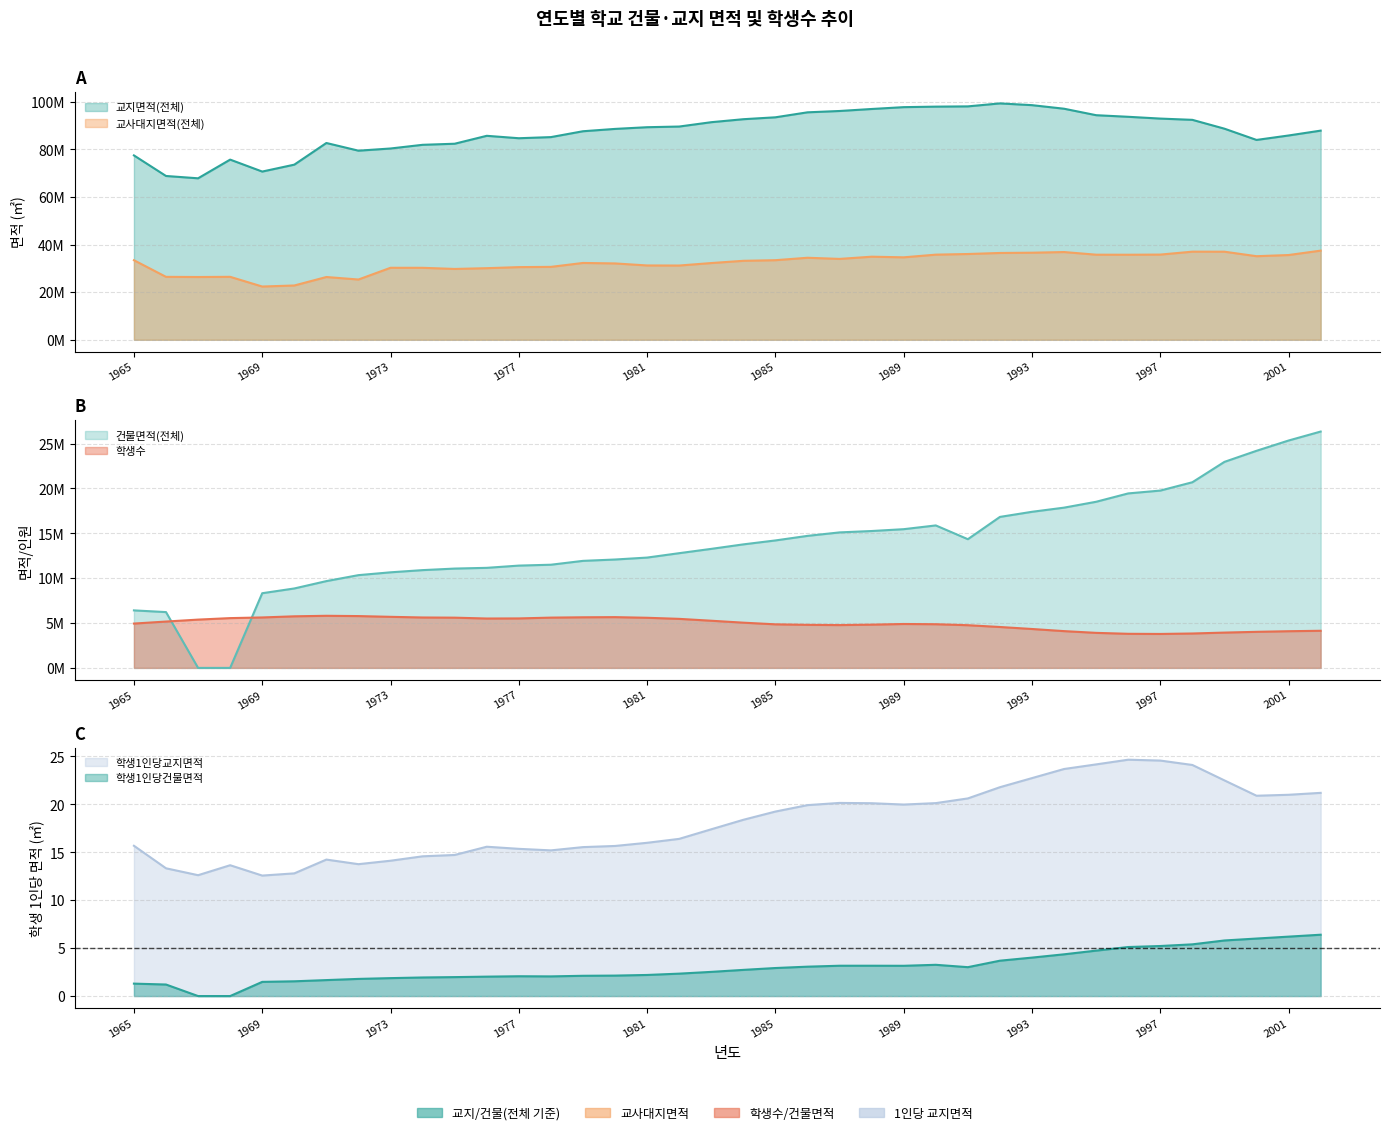

True or false: 교사대지면적(전체) and 학생1인당건물면적 intersect in this chart.

False